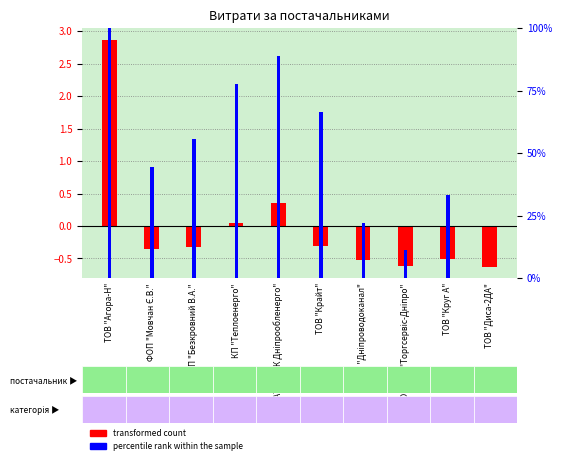

Rank the series at ФОП "Мовчан Є.В." from highest to lowest value.

percentile rank within the sample, transformed count